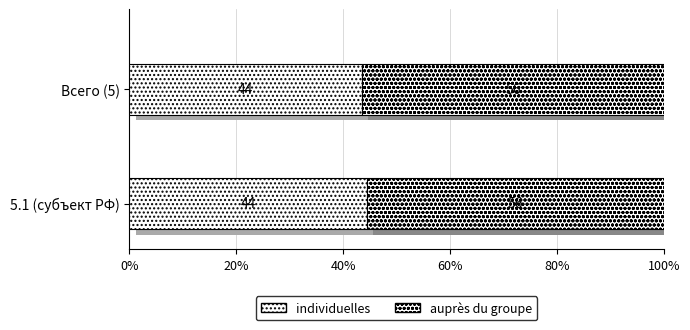

List the series in order of their peak value, lowest first.

individuelles, auprès du groupe